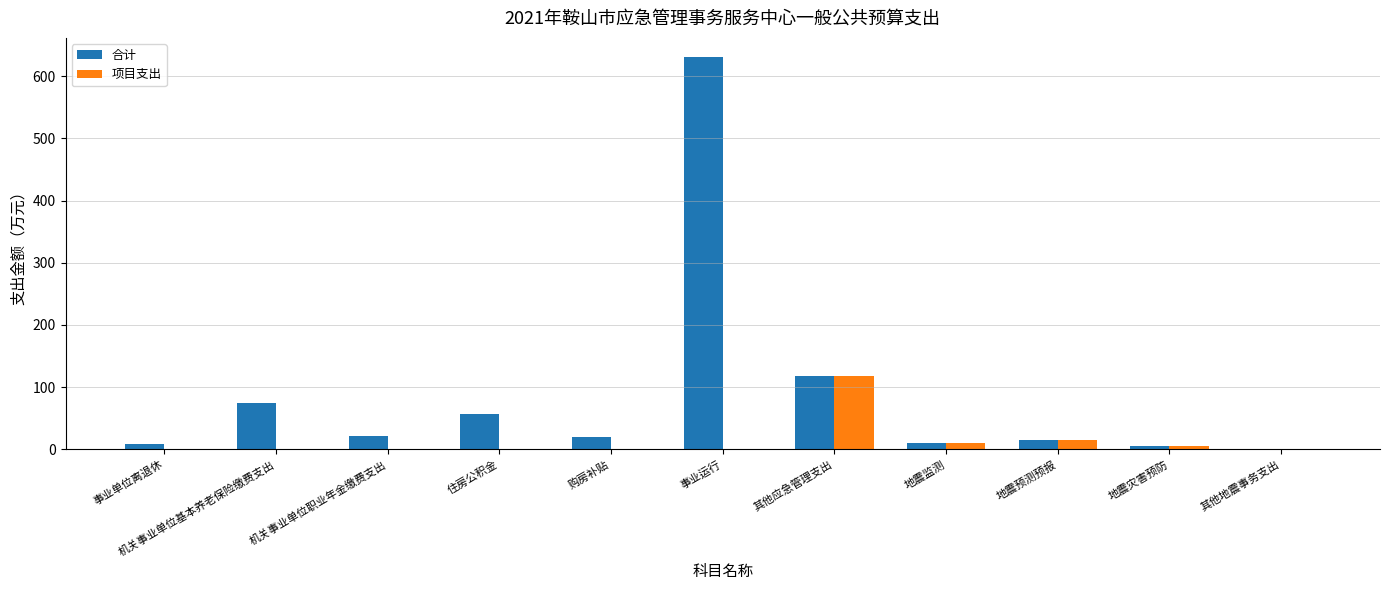

How many data points in 合计 are above 20?

6